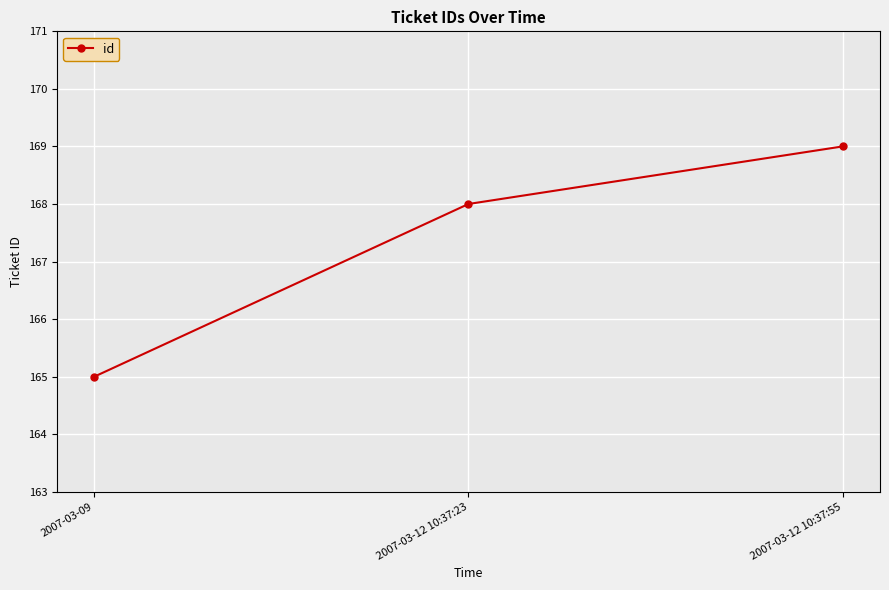

True or false: the data shows 169 at 2007-03-12 10:37:55.

True